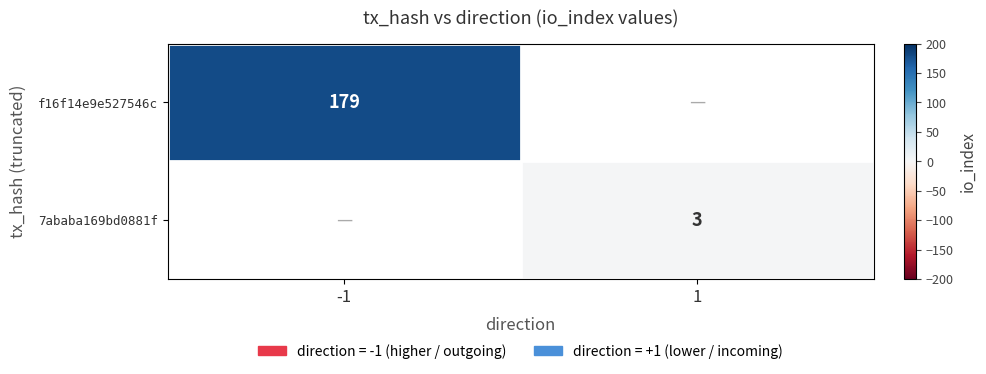

Is it true that f16f14e9e527546c equals 179 at -1?

True